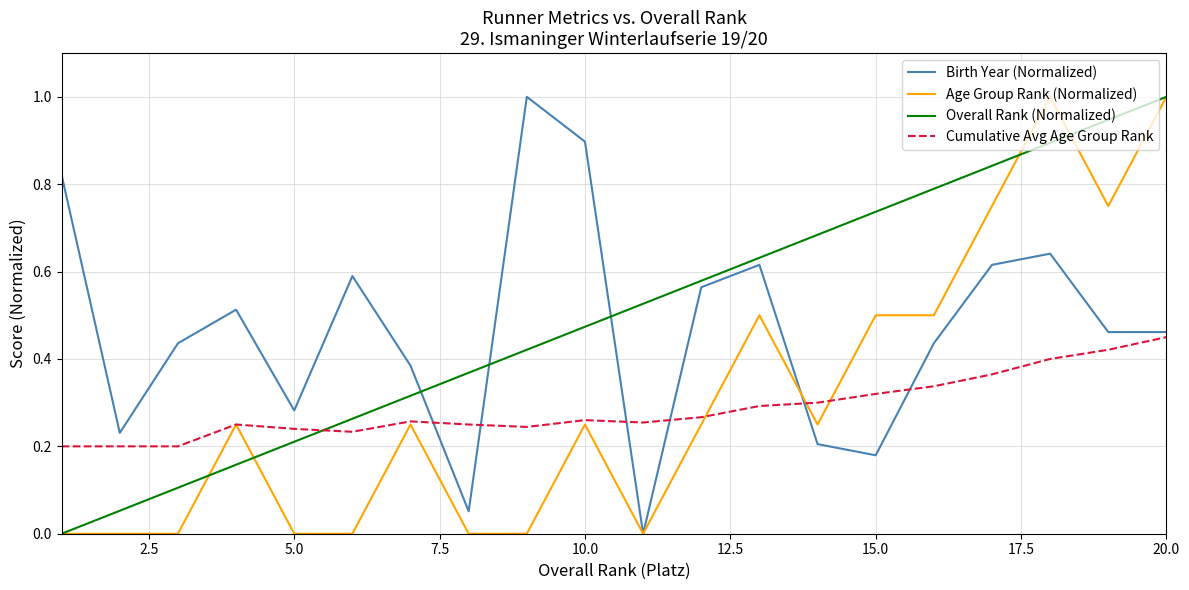

What is the greatest value displayed?

1.0